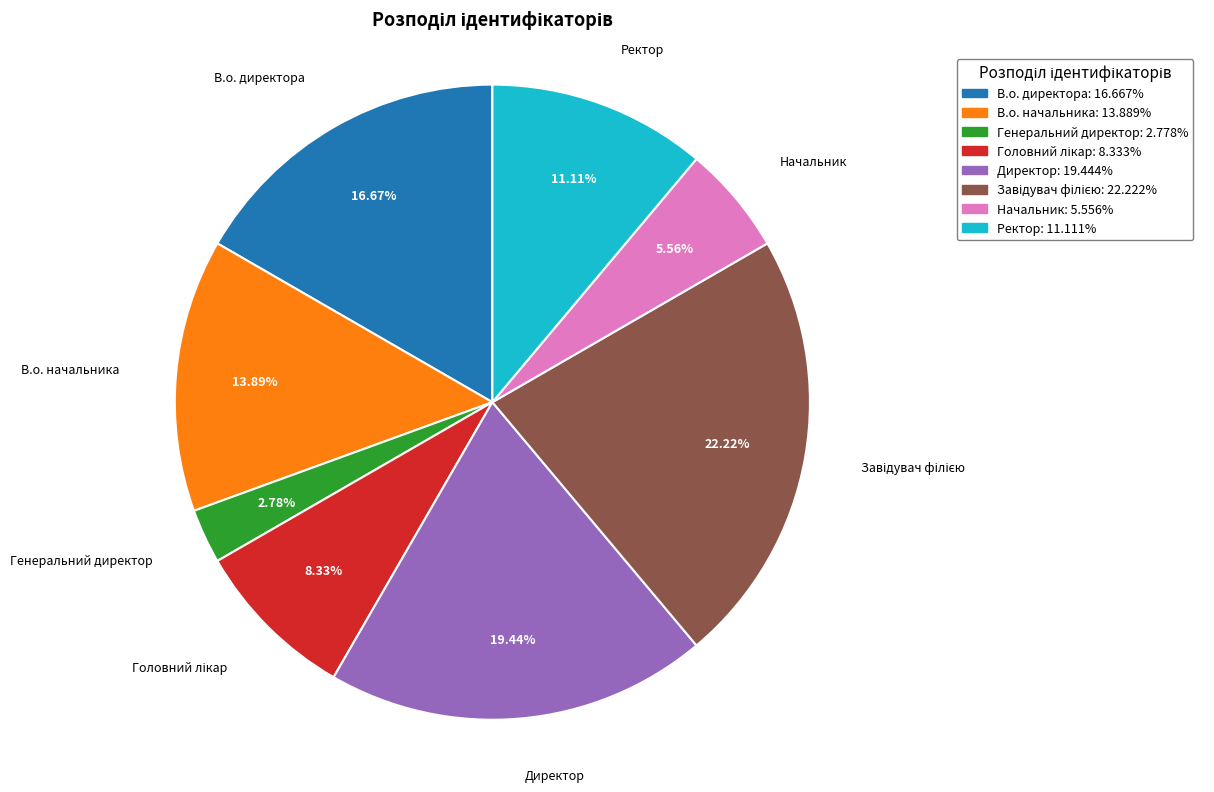

Combined, do В.о. начальника and Директор account for over 50%?

No